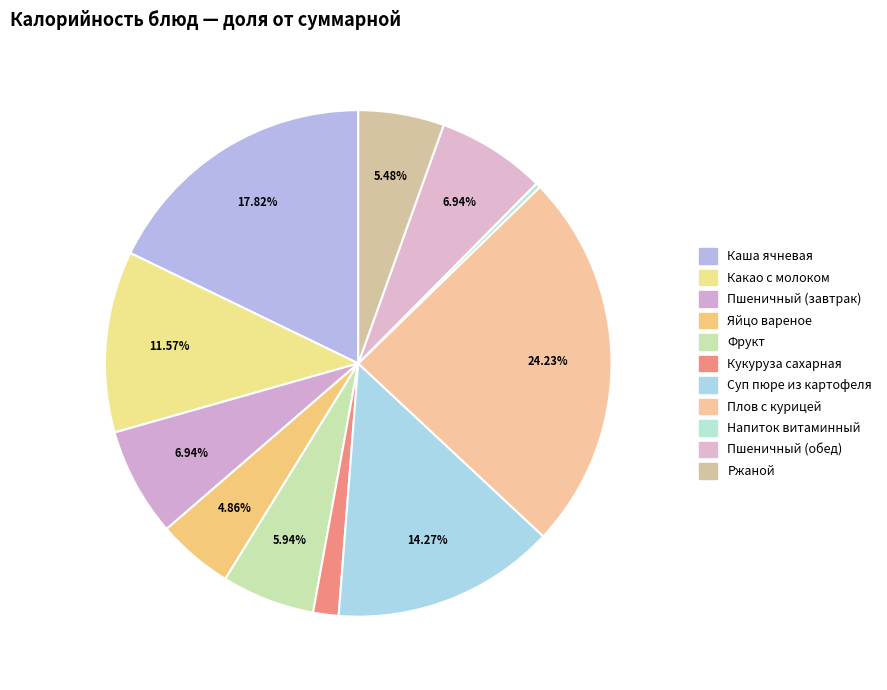

Count the number of slices in the pie.

11